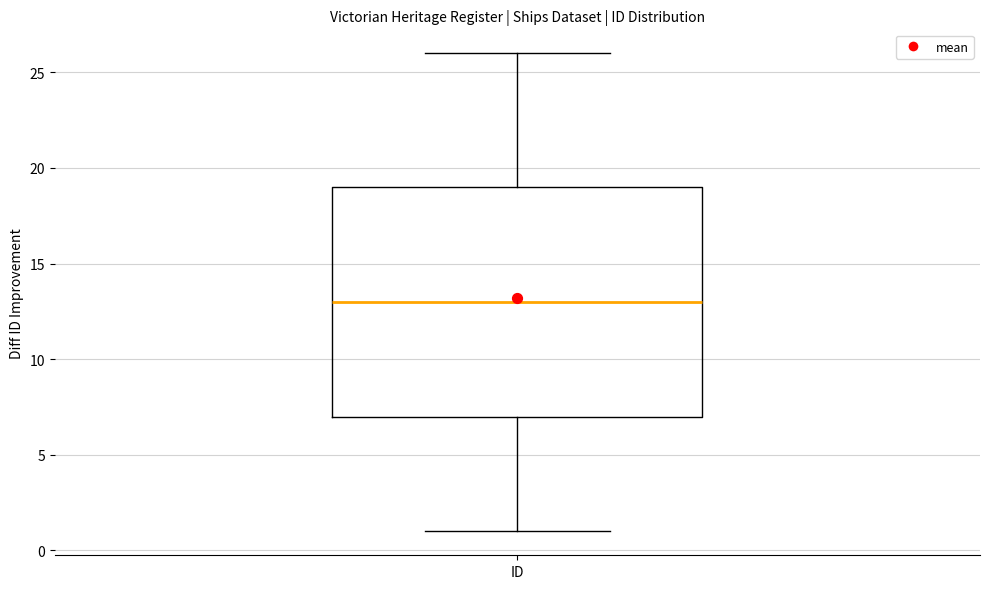

Transcribe this box plot: give where the median line is, the range the box spans, and where the two whiskers end, as read against the y-axis. The values are not printed on the chart, so give them approximately, as read against the axis.

median 13, box 7 to 19, whiskers 1 to 26